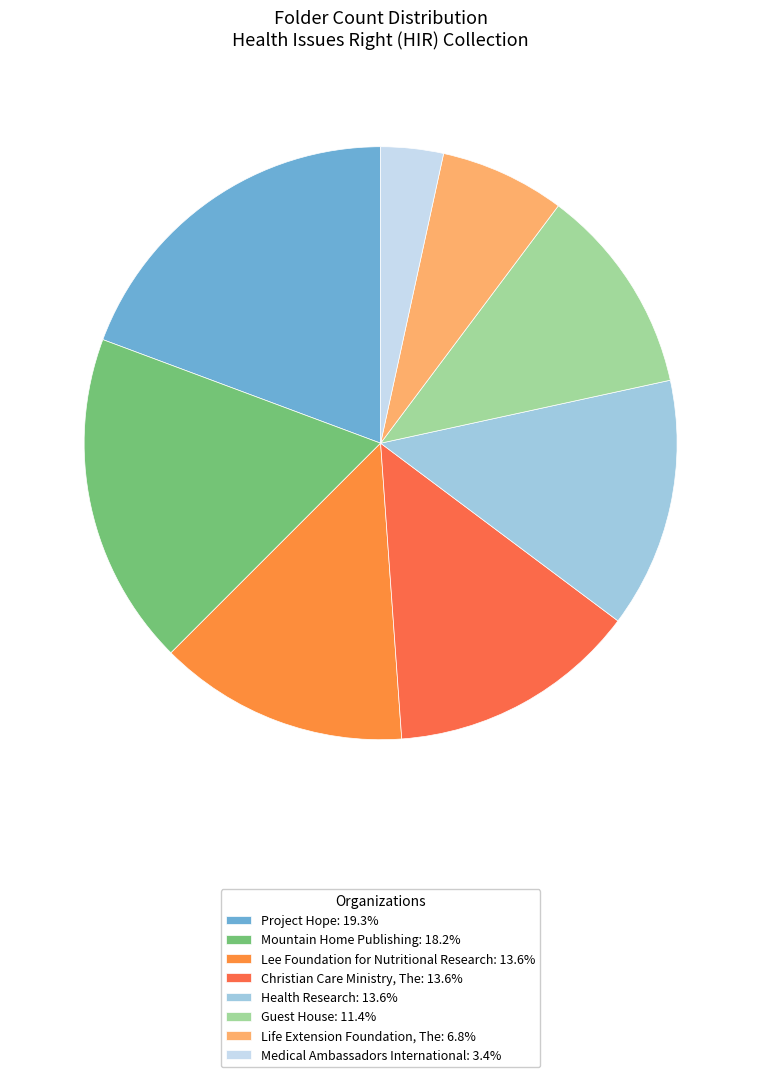

To the nearest percent, what is the average slice percentage?

12%